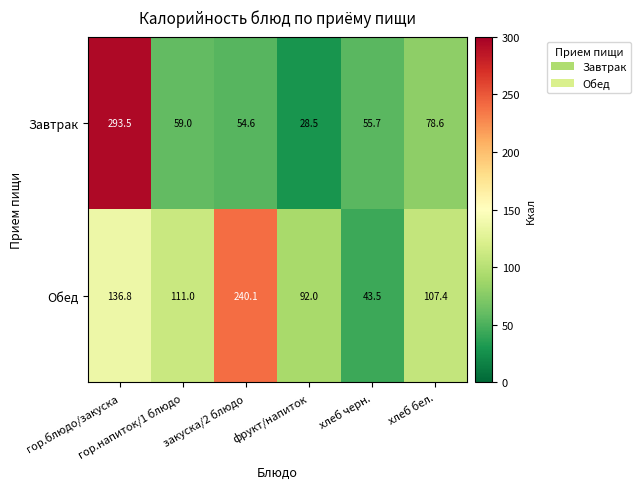

Rank the series by their average value, from highest to lowest.

Обед, Завтрак